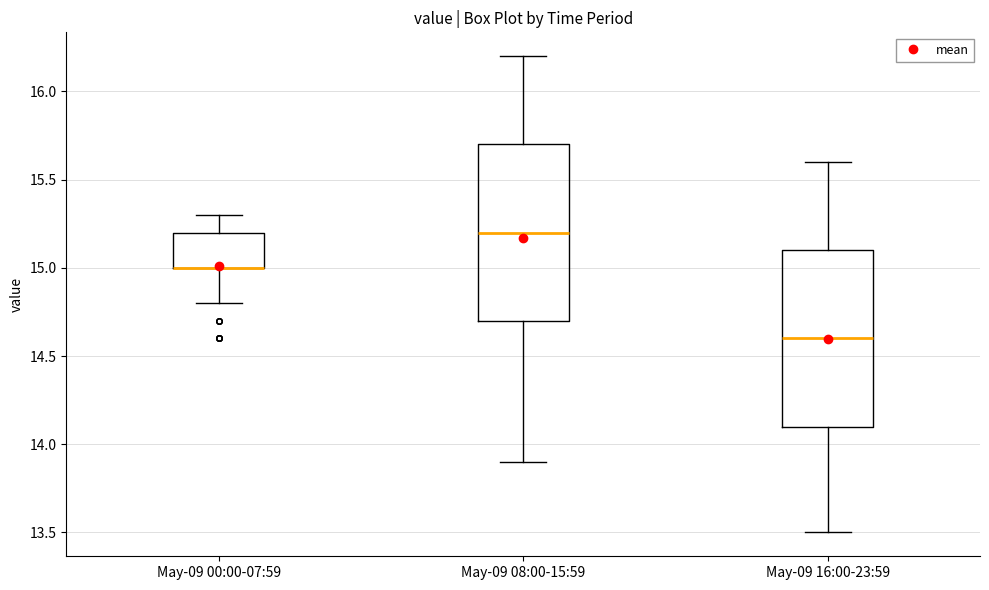

Where is the lower edge of the box for May-09 00:00-07:59 on the y-axis? The values are not printed on the chart, so give them approximately, as read against the axis.

15.0